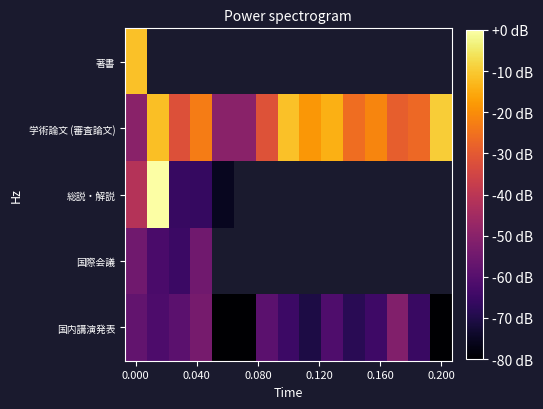

What is the average value of the 国内講演発表 series?

-65.2